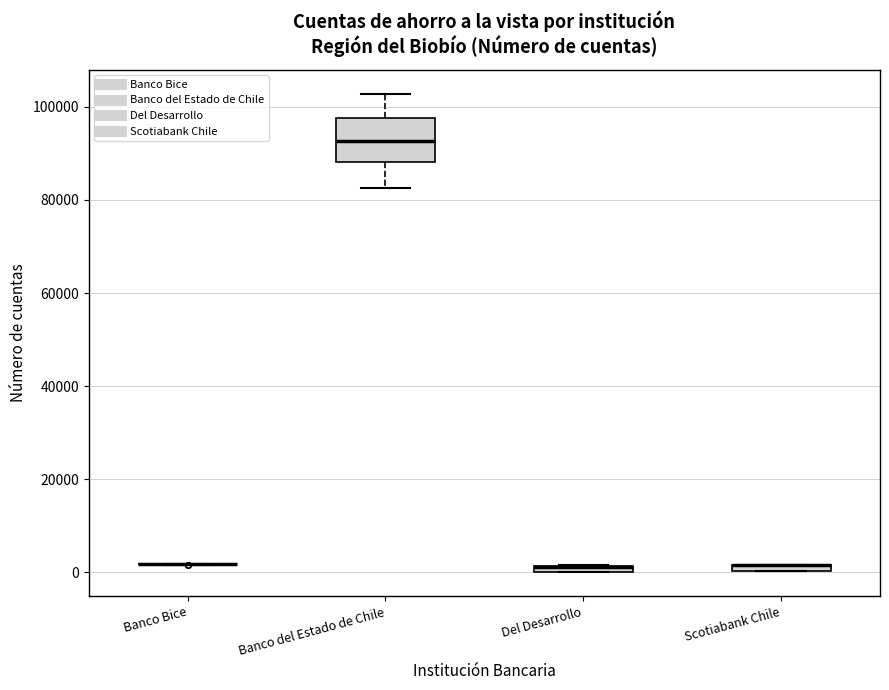

Where does the upper whisker of the box for Banco del Estado de Chile end on the y-axis? The values are not printed on the chart, so give them approximately, as read against the axis.

102000